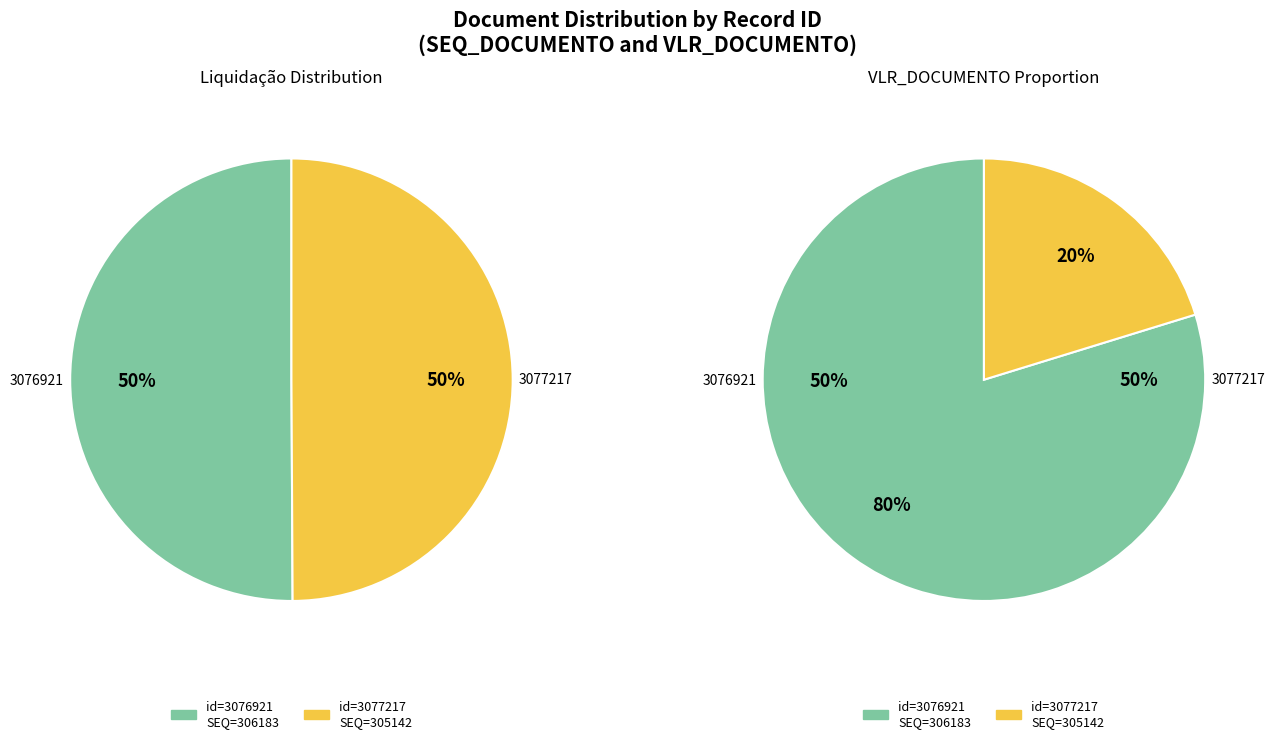

Which slice is the largest?

3076921